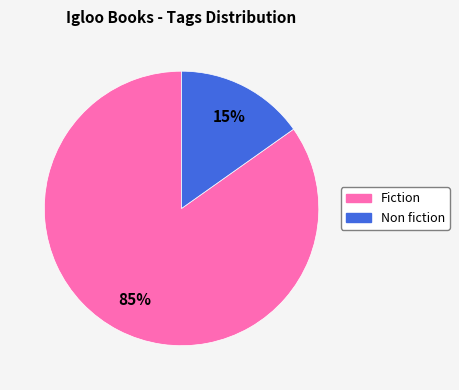

Is there any slice that represents more than half of the pie?

Yes